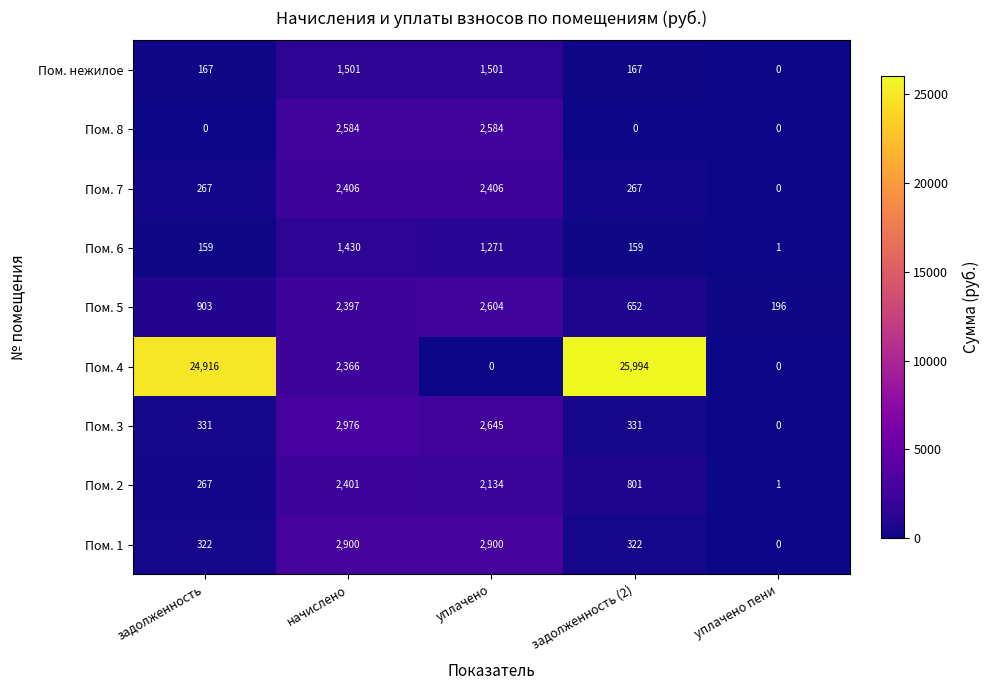

At which label does Пом. 5 reach its minimum?

уплачено пени